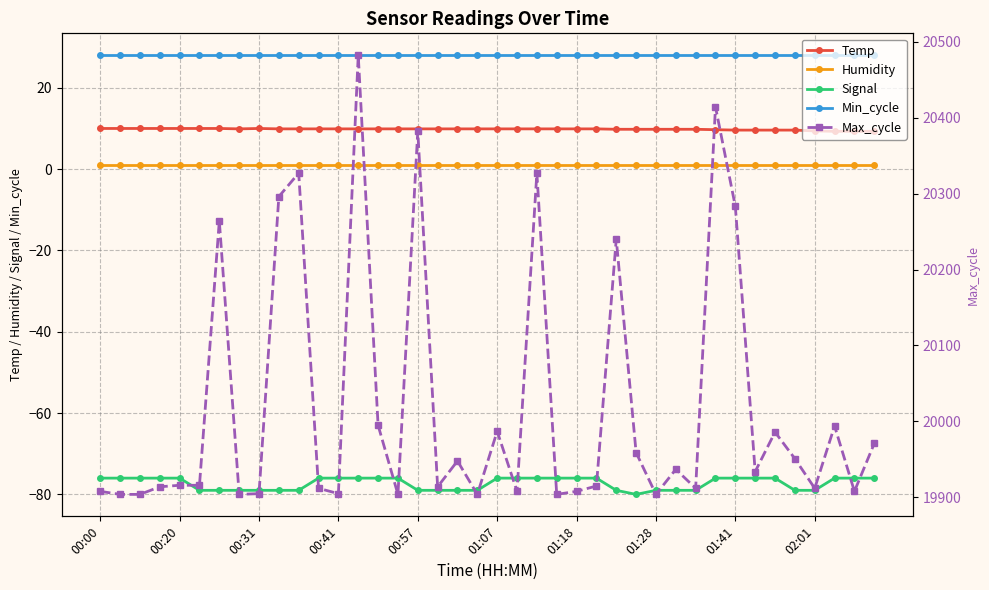

True or false: Humidity and Temp intersect in this chart.

False